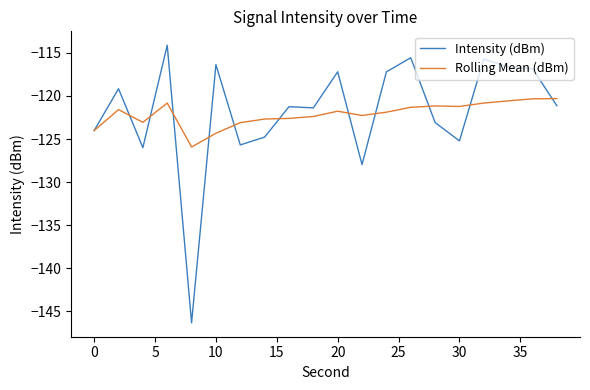

Which series has the largest range (max minus min)?

Intensity (dBm)